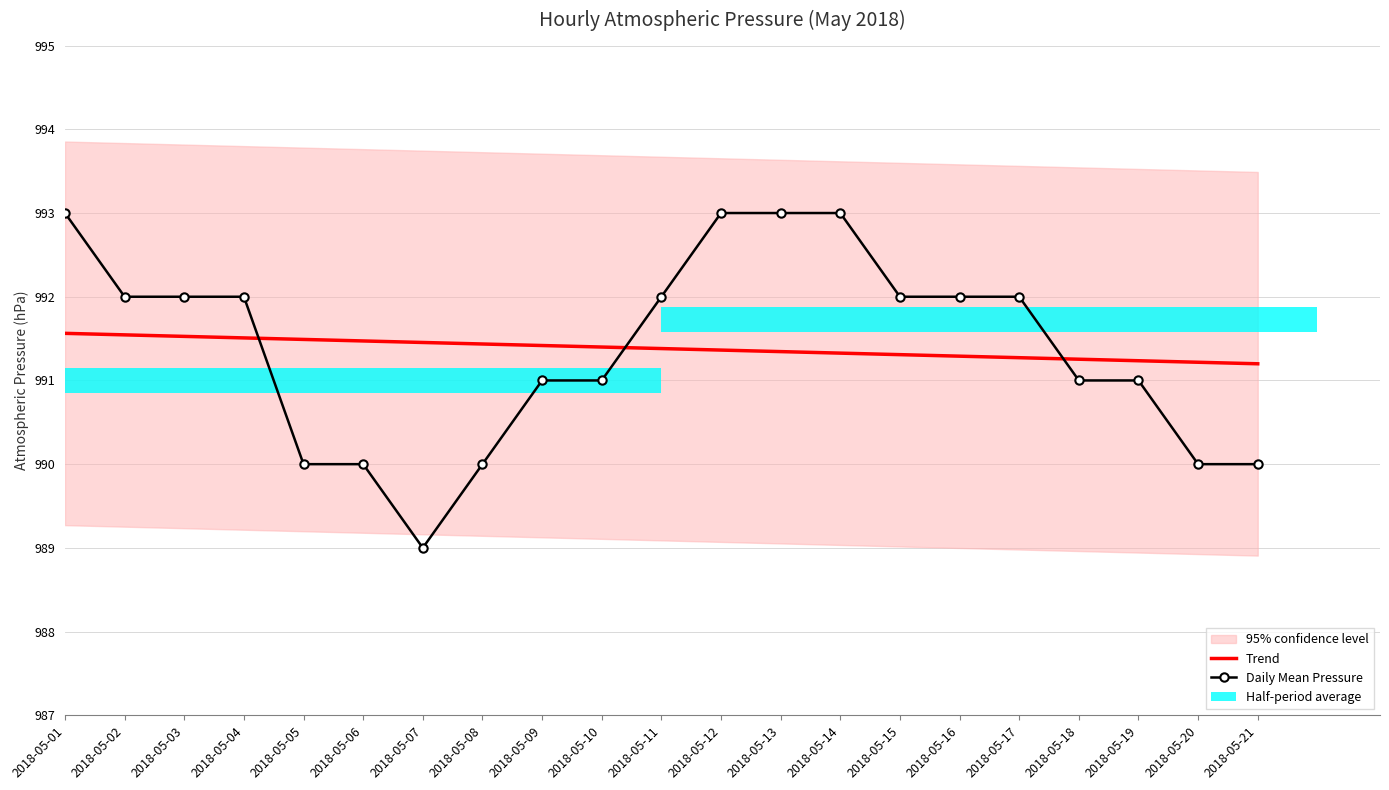

Between 2018-05-04 and 2018-05-18, which series saw the biggest shift?

Daily Mean Pressure